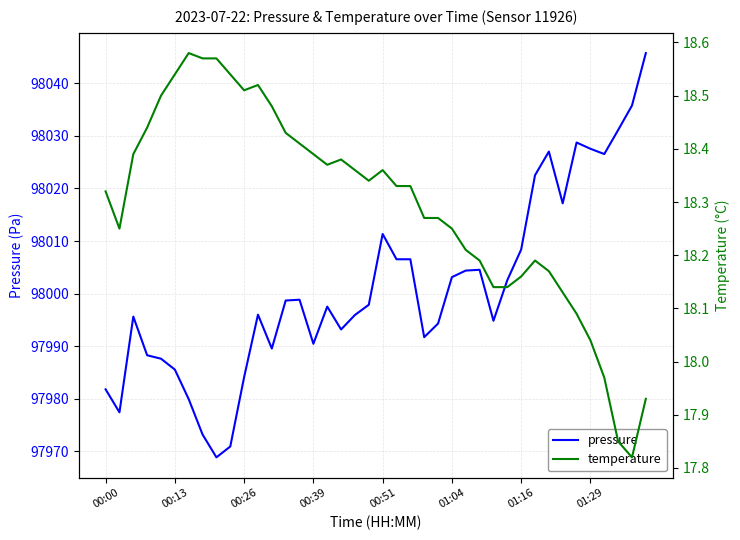

Is it true that pressure equals 98006.5 at 21?

True